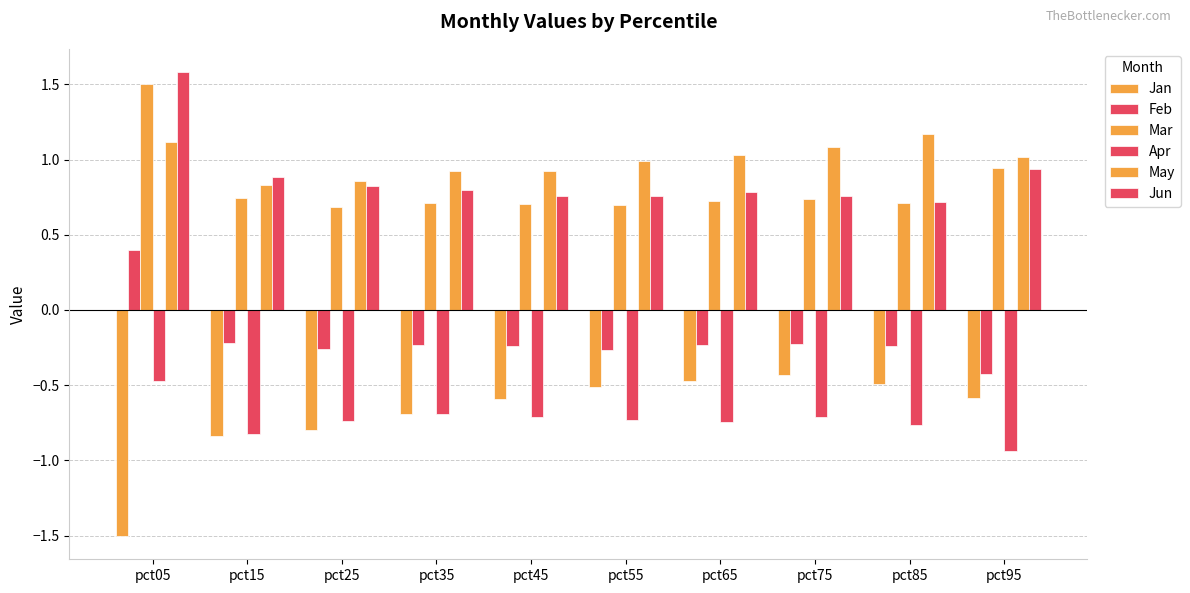

Rank the categories by Jun value from lowest to highest.

pct85, pct55, pct75, pct45, pct65, pct35, pct25, pct15, pct95, pct05